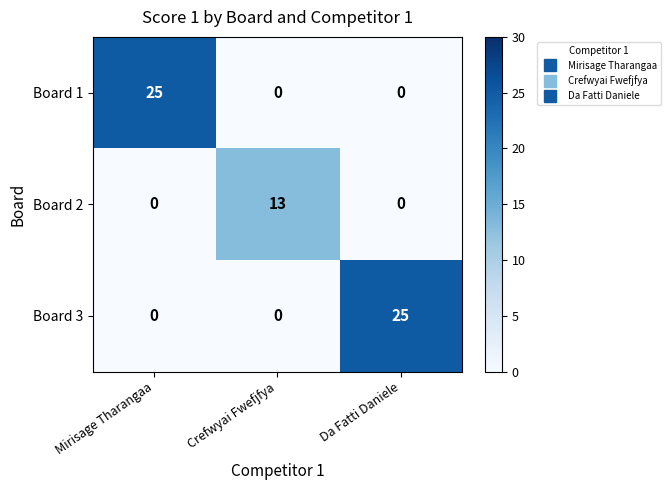

How many Board 1 values are between 0 and 25?

3